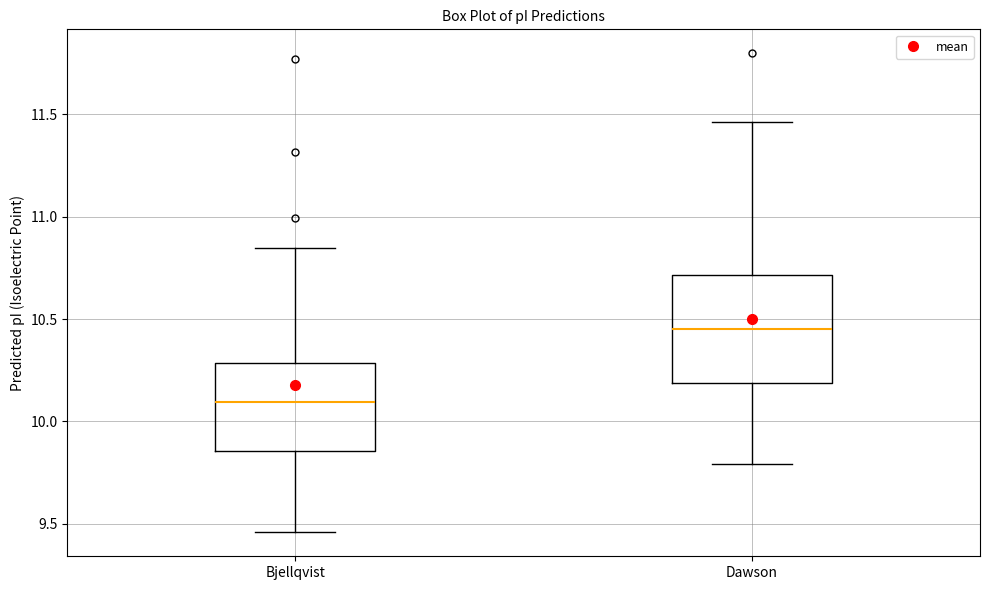

Where does the median line of the box for Bjellqvist sit on the y-axis? The values are not printed on the chart, so give them approximately, as read against the axis.

10.10